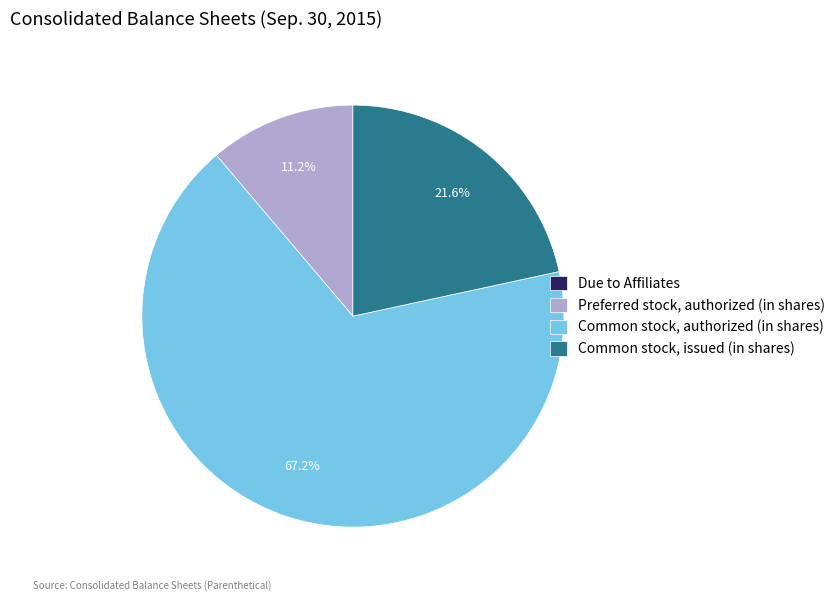

Is there a majority slice in this chart?

Yes